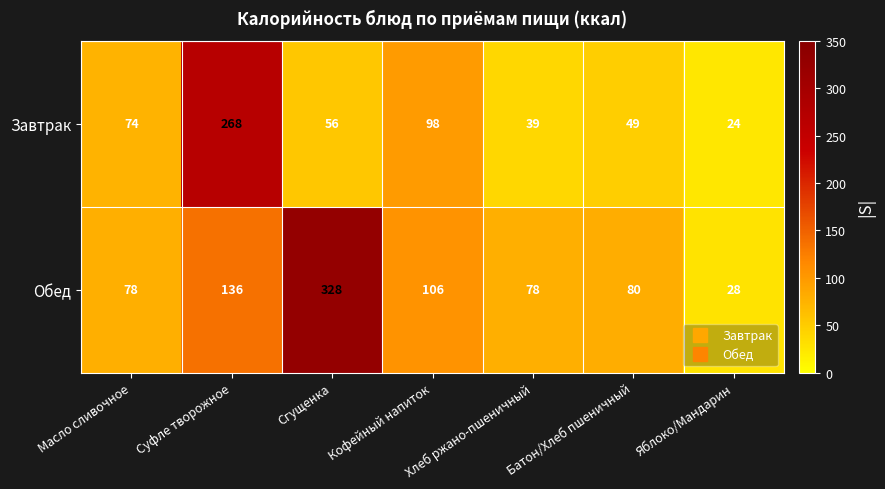

Which series has the largest total across all categories?

Обед